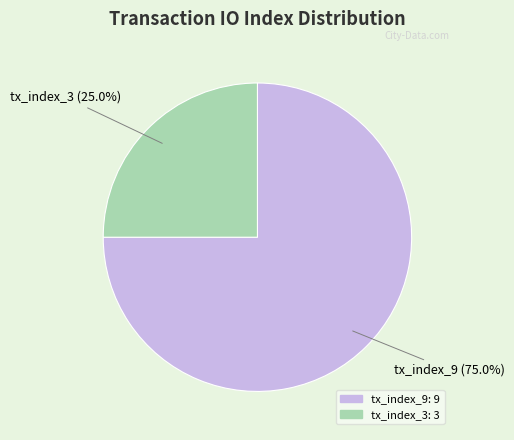

To the nearest percent, what is the combined percentage of tx_index_9 and tx_index_3?

100%